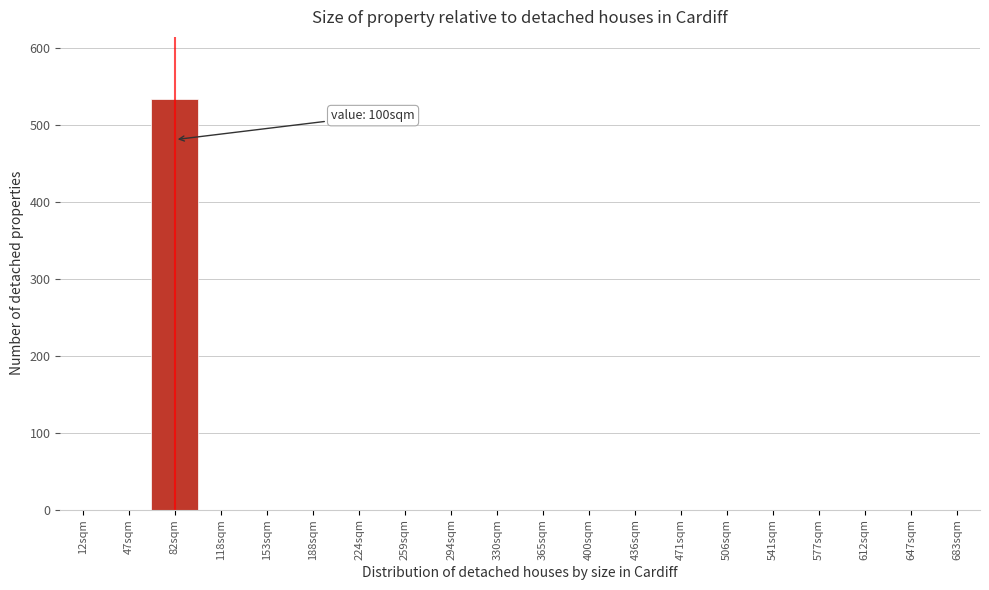

Reading left to right, what are all the values shown in this chart?

12sqm=0	47sqm=0	82sqm=534	118sqm=0	153sqm=0	188sqm=0	224sqm=0	259sqm=0	294sqm=0	330sqm=0	365sqm=0	400sqm=0	436sqm=0	471sqm=0	506sqm=0	541sqm=0	577sqm=0	612sqm=0	647sqm=0	683sqm=0